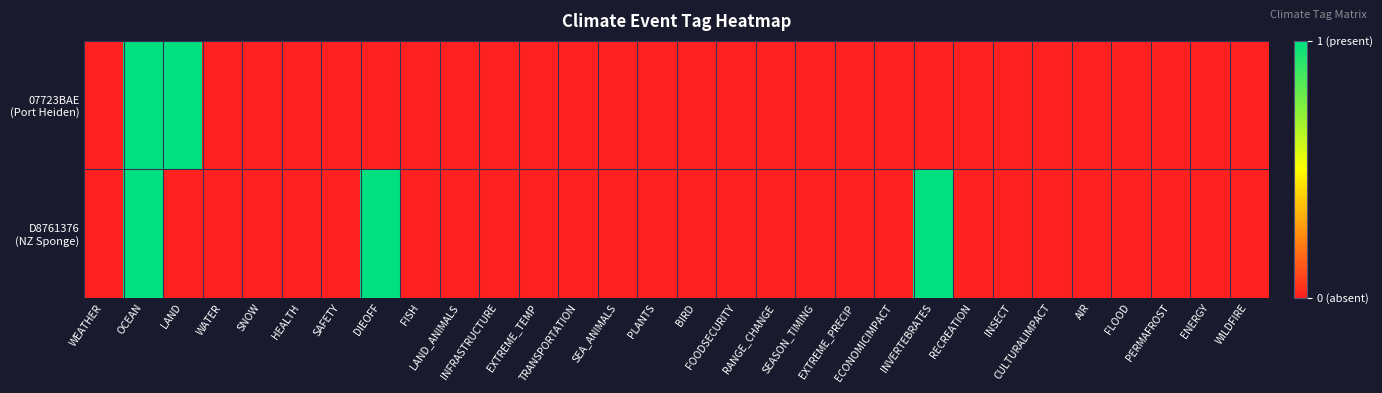

Which series has the largest total across all categories?

D8761376 (NZ Sponge)